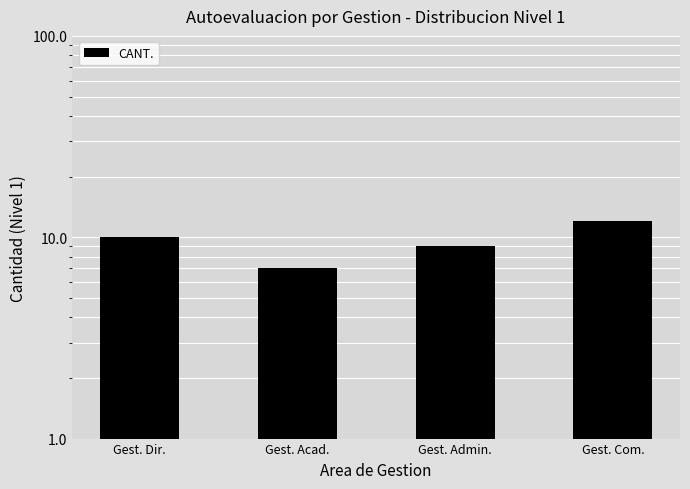

Count the values in the range 9 to 12.

3